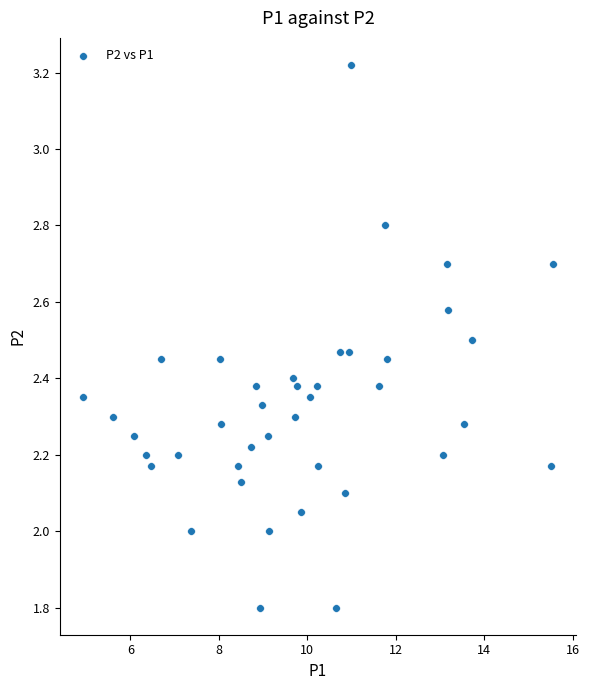

What is the range of X values (max minus min)?

10.6